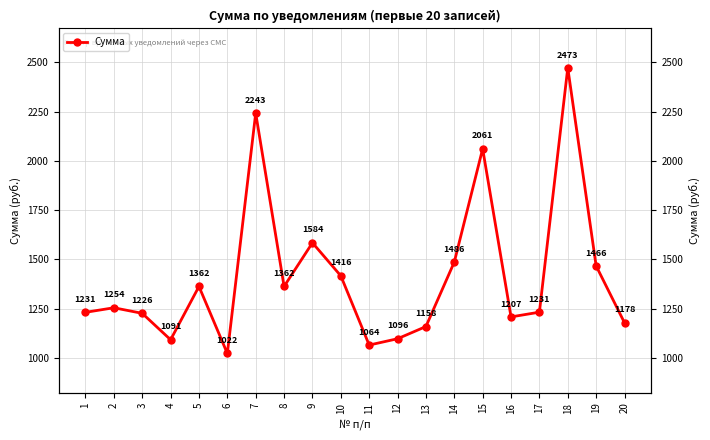

Does the chart have visible grid lines?

Yes